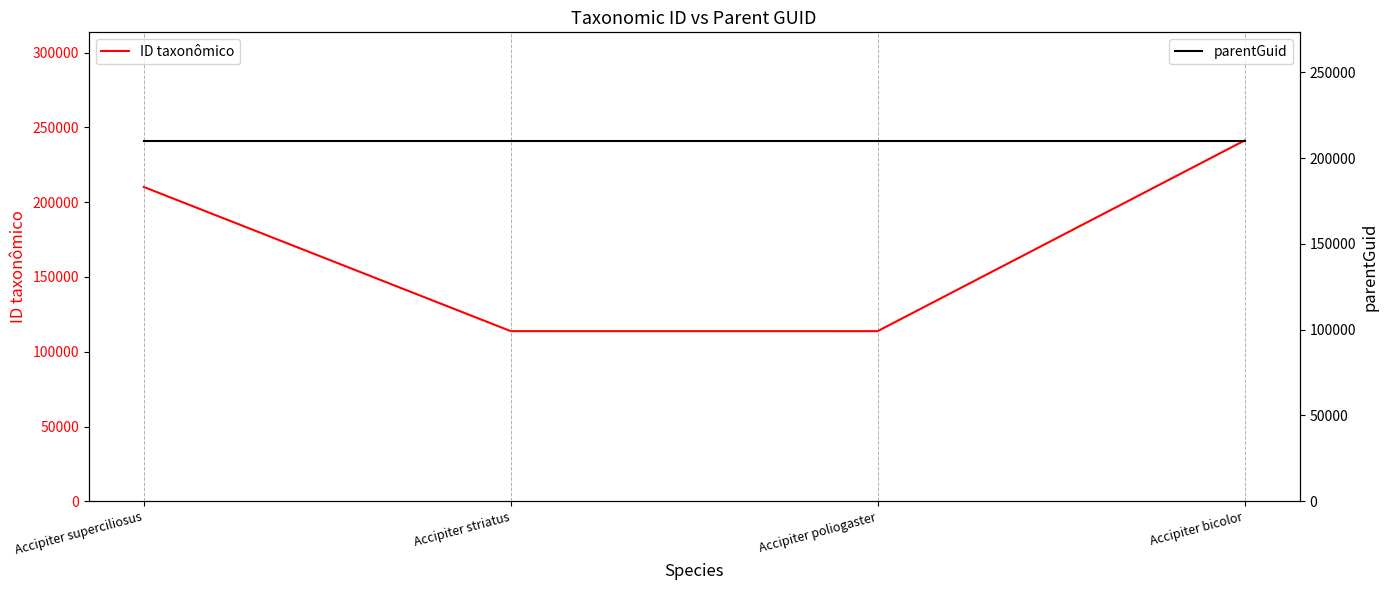

How many values in the ID taxonômico series are below 210164?

2